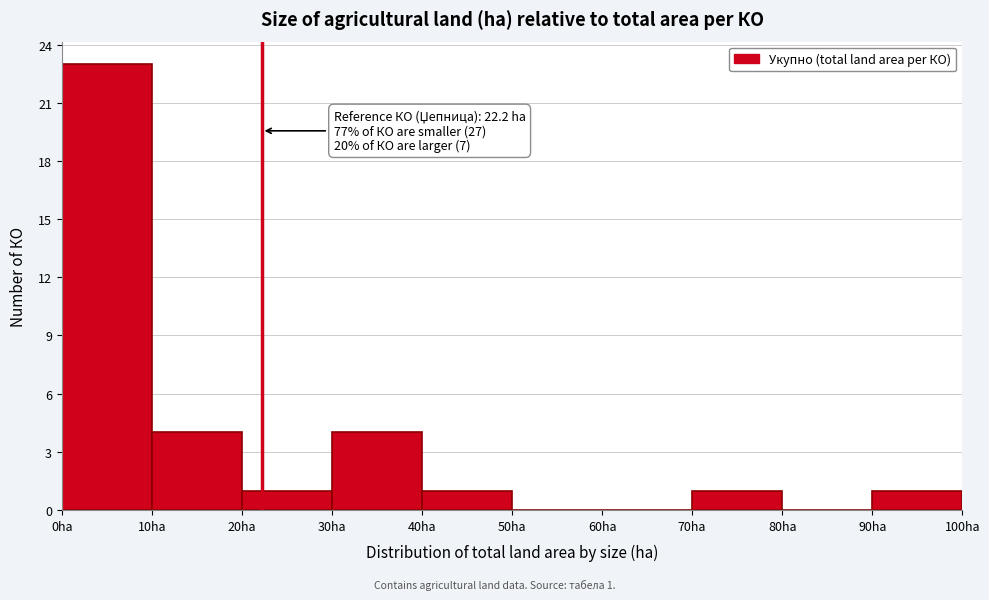

Over which range of the x-axis is the bar tallest?

0 to 10